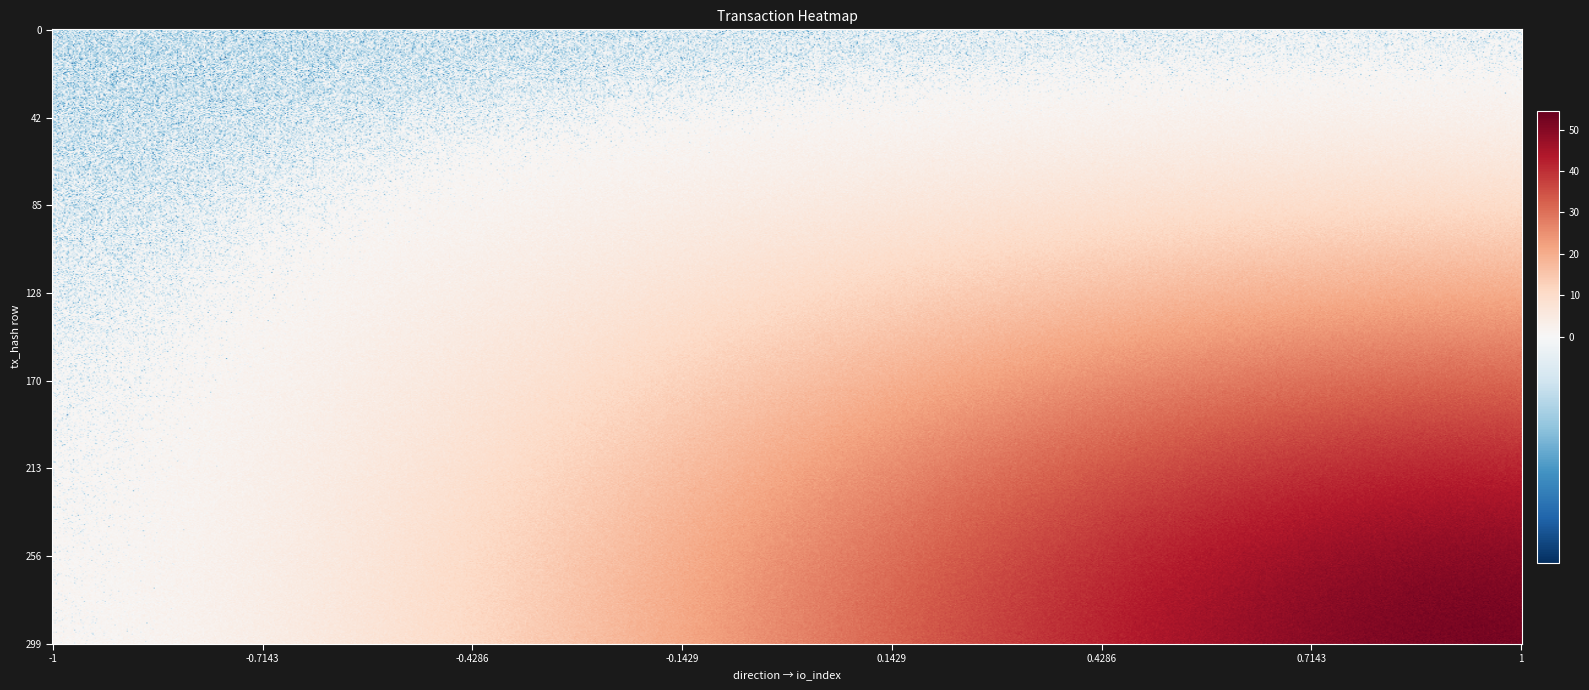

Which label corresponds to the smallest value in the chart?

-1